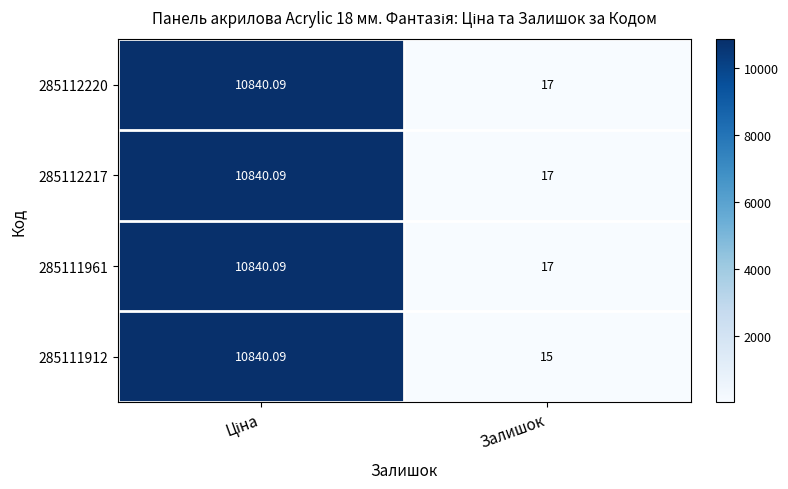

What is the spread (max minus min) of values at Залишок?

2.0